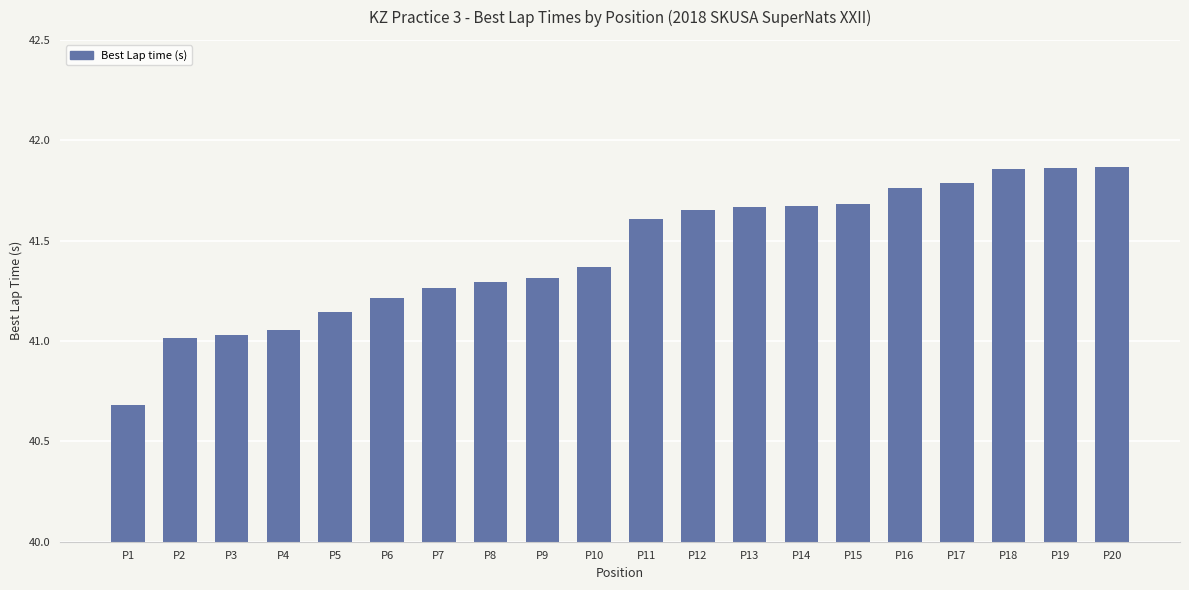

Is it true that the value at P15 is 12.8?

False